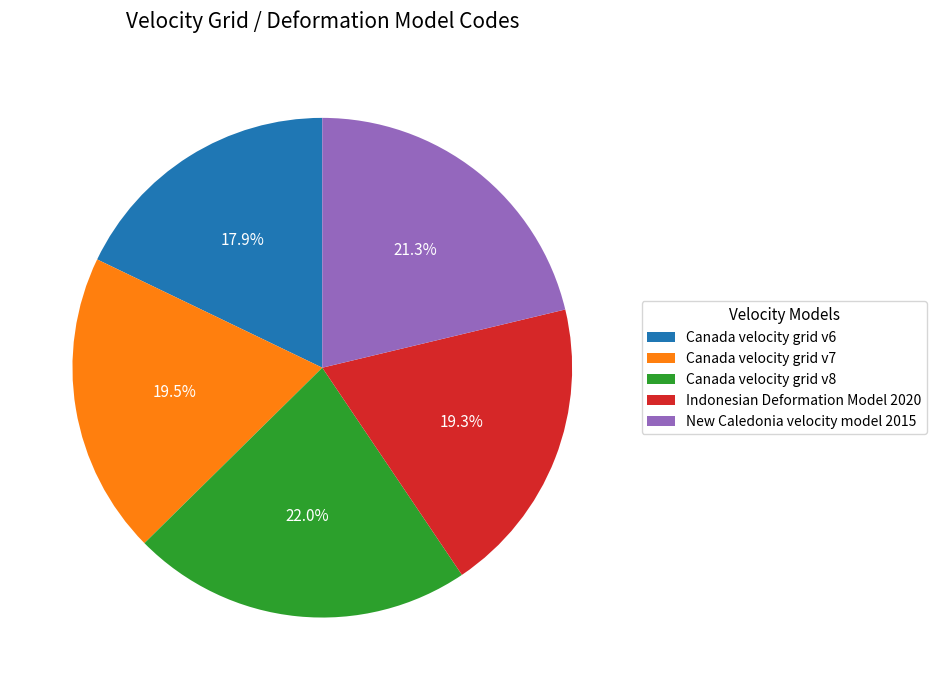

To the nearest percent, what is the difference between the Canada velocity grid v6 and Canada velocity grid v8 slice percentages?

4%